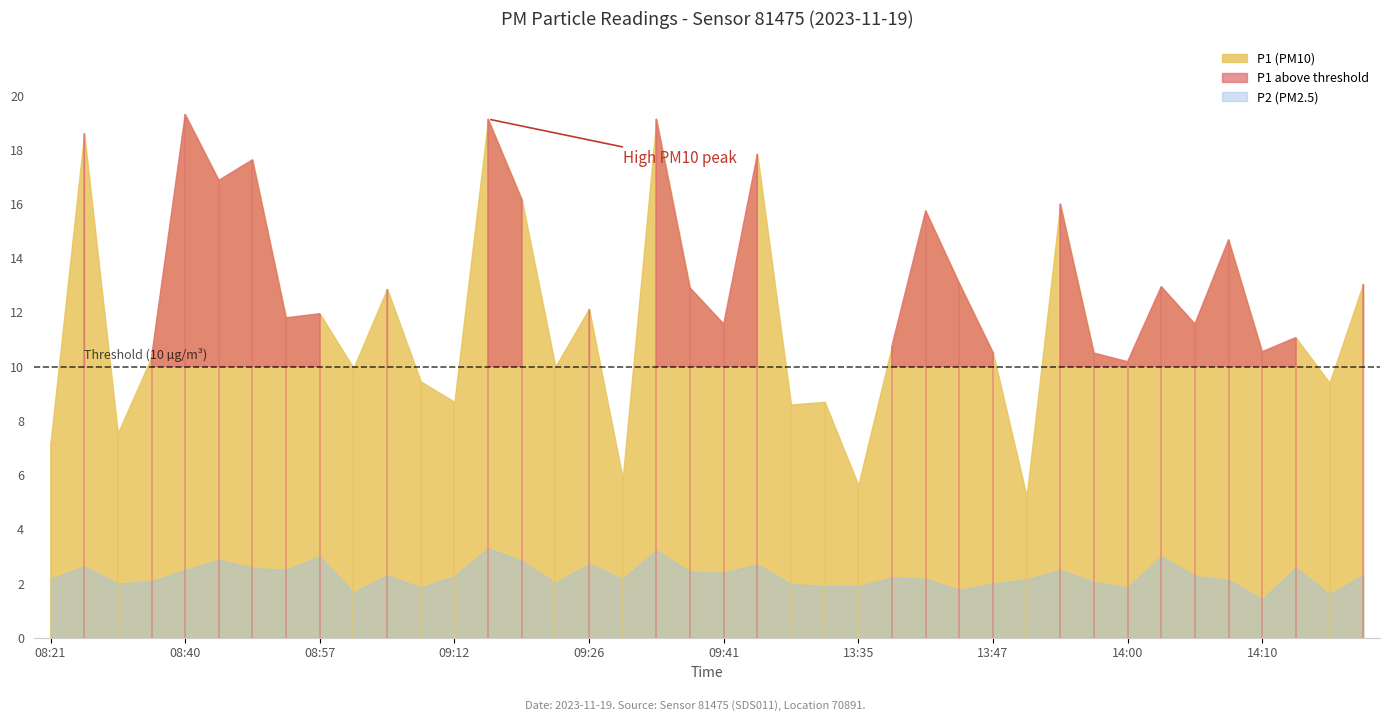

Reading left to right, extract all data points from this chart.

P1: 08:21=7.2	08:25=18.6	08:30=7.5	08:35=10.3	08:40=19.3	08:45=16.9	08:50=17.6	08:55=11.8	08:57=11.9	08:59=9.9	09:04=12.9	09:07=9.4	09:12=8.7	09:14=19.1	09:19=16.2	09:24=10.0	09:26=12.1	09:29=5.9	09:34=19.1	09:36=12.9	09:41=11.6	09:43=17.8	09:46=8.6	13:32=8.7	13:35=5.6	13:37=10.8	13:42=15.8	13:45=13.1	13:47=10.5	13:52=5.2	13:55=16.0	13:57=10.5	14:00=10.2	14:02=12.9	14:05=11.6	14:07=14.7	14:10=10.6	14:19=11.1	14:22=9.4	14:27=13.1
P2: 08:21=2.2	08:25=2.6	08:30=2.0	08:35=2.1	08:40=2.5	08:45=2.9	08:50=2.6	08:55=2.5	08:57=3.0	08:59=1.7	09:04=2.3	09:07=1.9	09:12=2.3	09:14=3.3	09:19=2.8	09:24=2.0	09:26=2.7	09:29=2.2	09:34=3.2	09:36=2.4	09:41=2.4	09:43=2.7	09:46=2.0	13:32=1.9	13:35=1.9	13:37=2.2	13:42=2.2	13:45=1.8	13:47=2.0	13:52=2.1	13:55=2.5	13:57=2.0	14:00=1.9	14:02=3.0	14:05=2.3	14:07=2.1	14:10=1.4	14:19=2.6	14:22=1.6	14:27=2.3